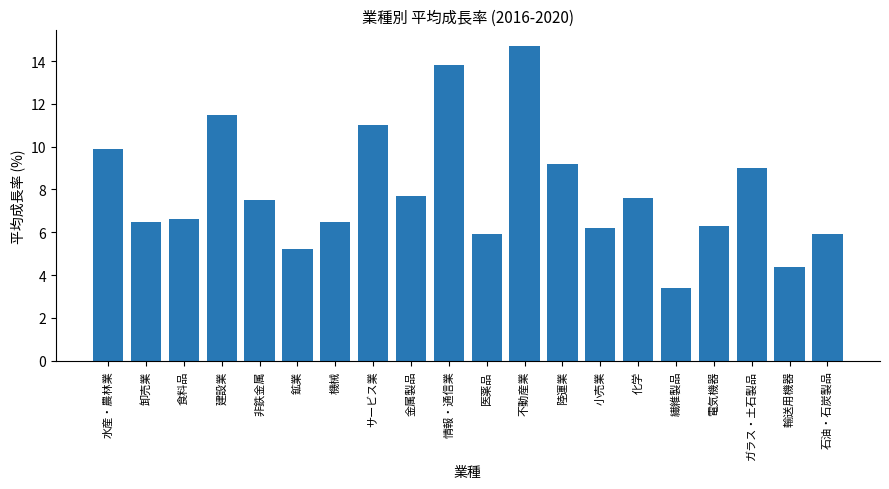

Is it true that the value at 石油・石炭製品 is 9.2?

False